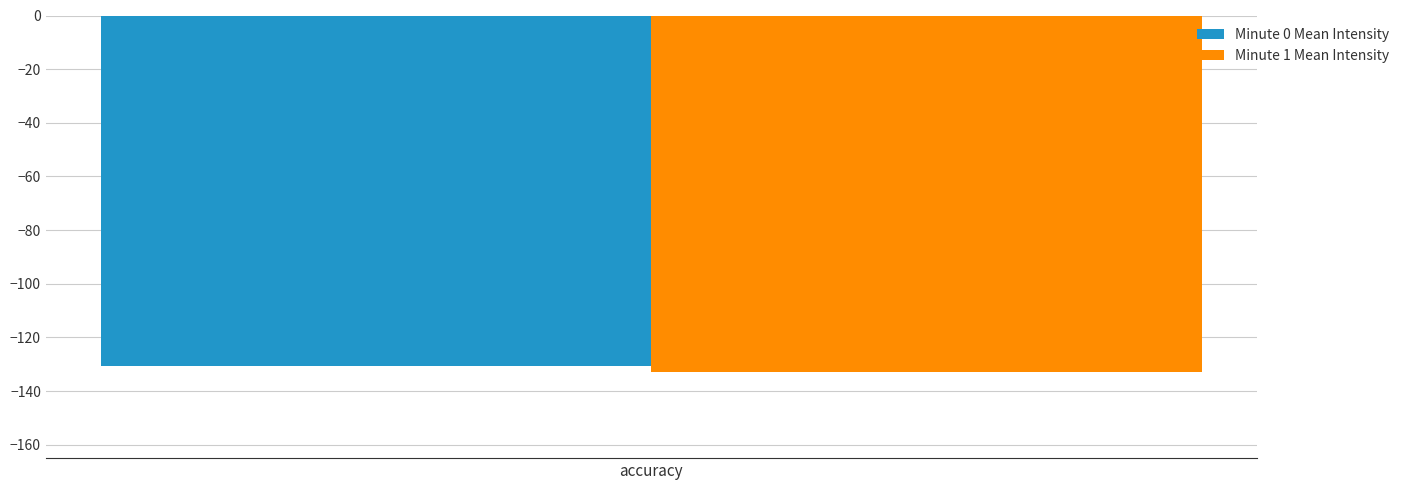

Reading left to right, what are all the values shown in this chart?

Minute 0 Mean Intensity: -130.8
Minute 1 Mean Intensity: -133.0